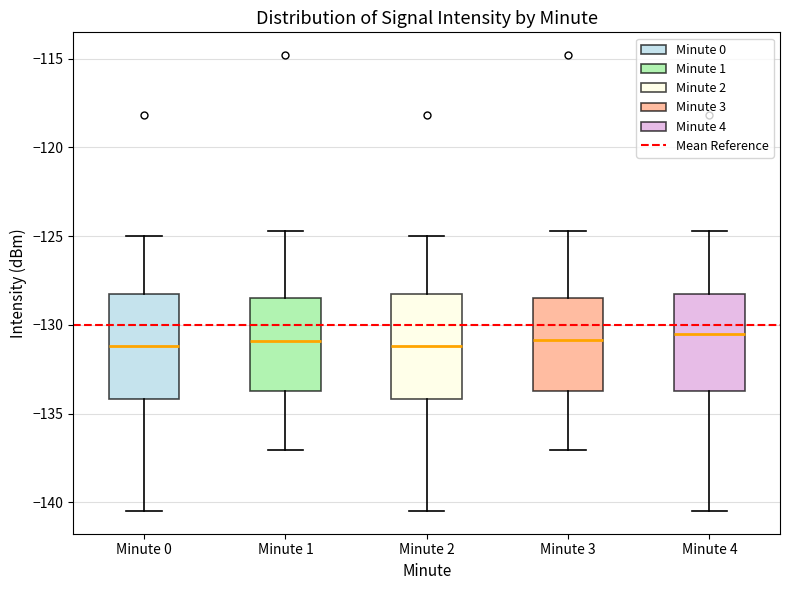

Reading left to right, read every box against the y-axis: the position of its median line, the range the box covers, and the ends of its whiskers. The values are not printed on the chart, so give them approximately, as read against the axis.

Minute 0: median -131.0, box -134.0 to -128.5, whiskers -140.5 to -125.0
Minute 1: median -131.0, box -133.5 to -128.5, whiskers -137.0 to -124.5
Minute 2: median -131.0, box -134.0 to -128.5, whiskers -140.5 to -125.0
Minute 3: median -131.0, box -133.5 to -128.5, whiskers -137.0 to -124.5
Minute 4: median -130.5, box -133.5 to -128.5, whiskers -140.5 to -124.5